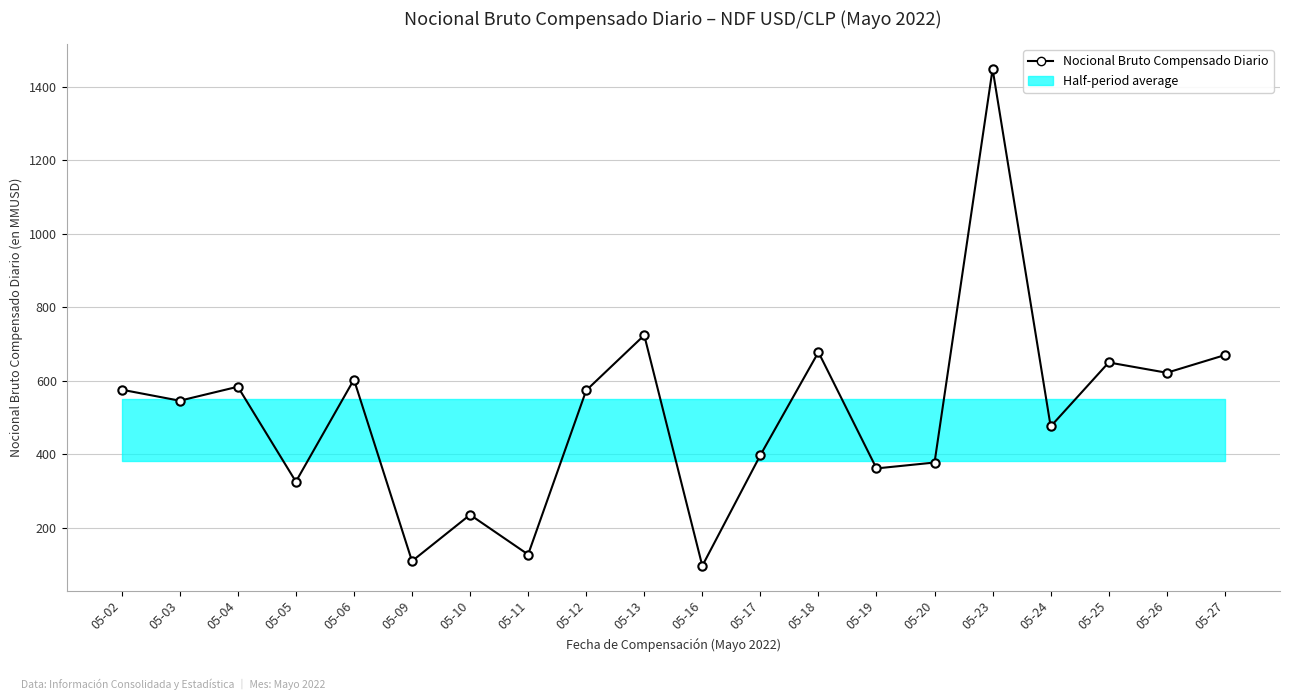

Where is the first local minimum?

05-03